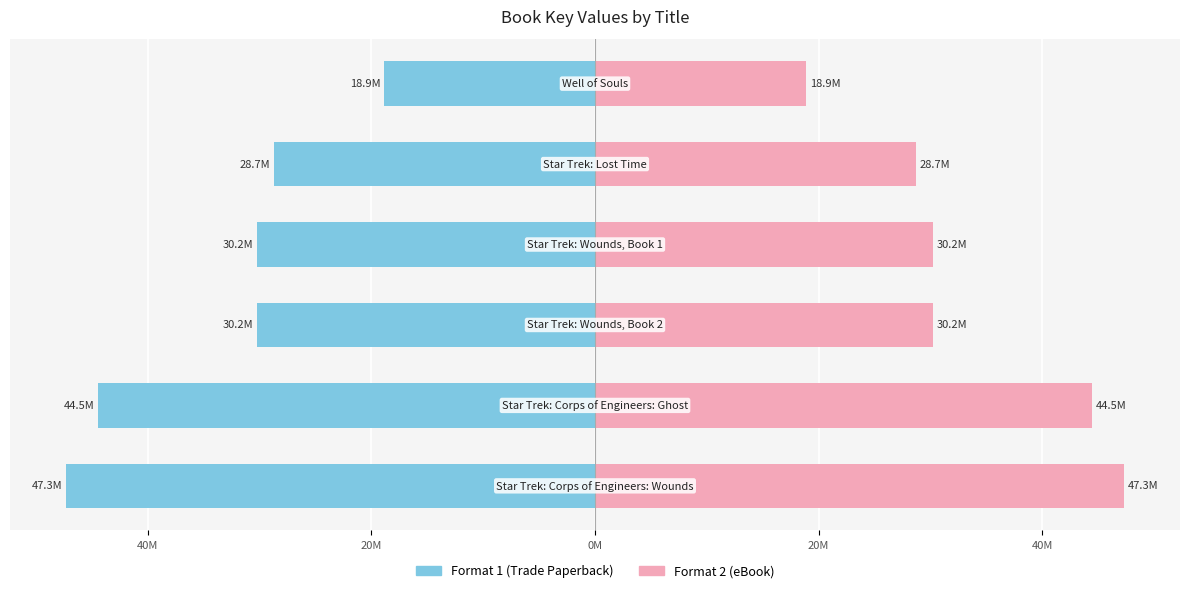

Rank the series at 40M from highest to lowest value.

Format 2 (eBook), Format 1 (Trade Paperback)